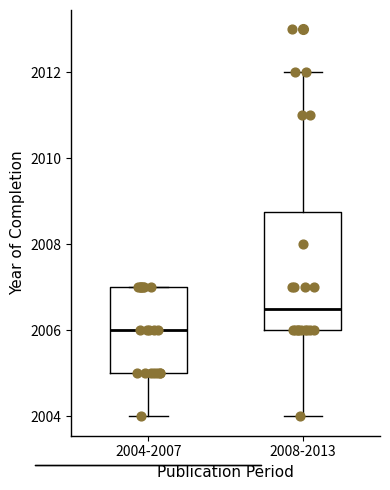

Where does the median line of the box for 2008-2013 sit on the y-axis? The values are not printed on the chart, so give them approximately, as read against the axis.

2006.6